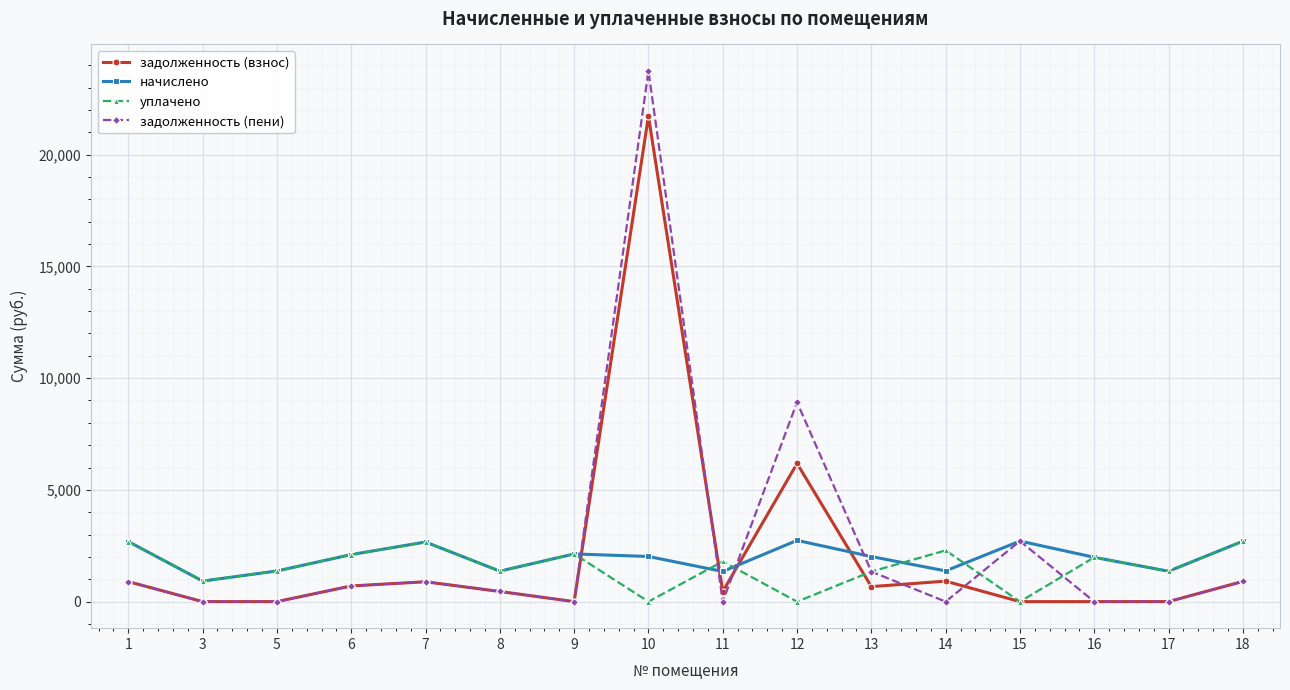

The value of задолженность (пени) at 9 is 0.0. True or false?

True